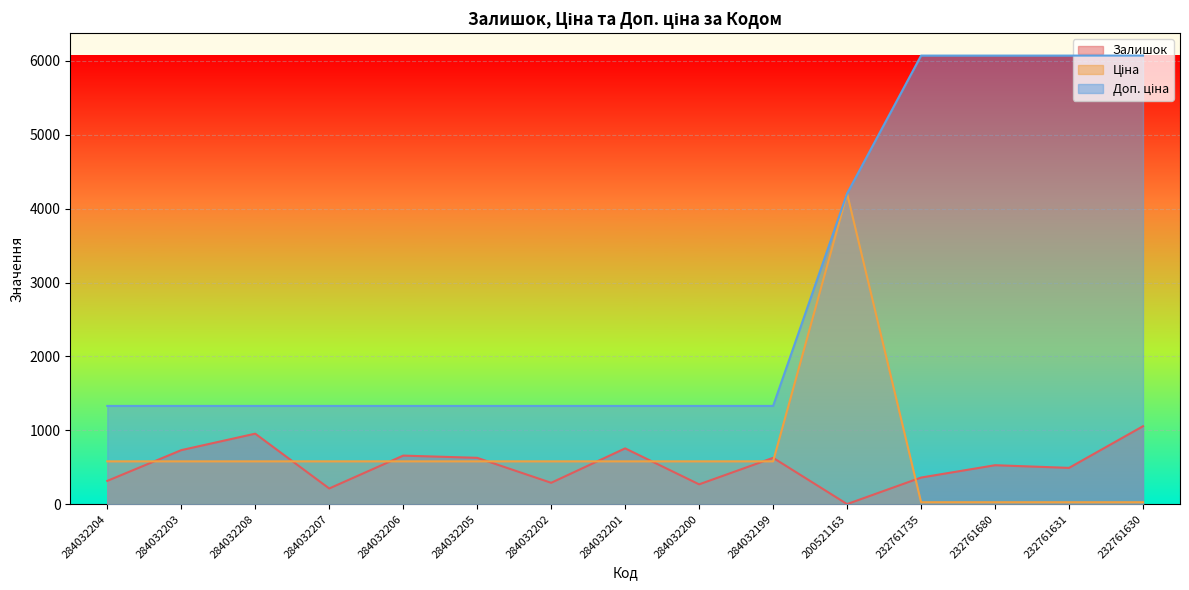

Between 284032204 and 284032202, which is larger?

284032204